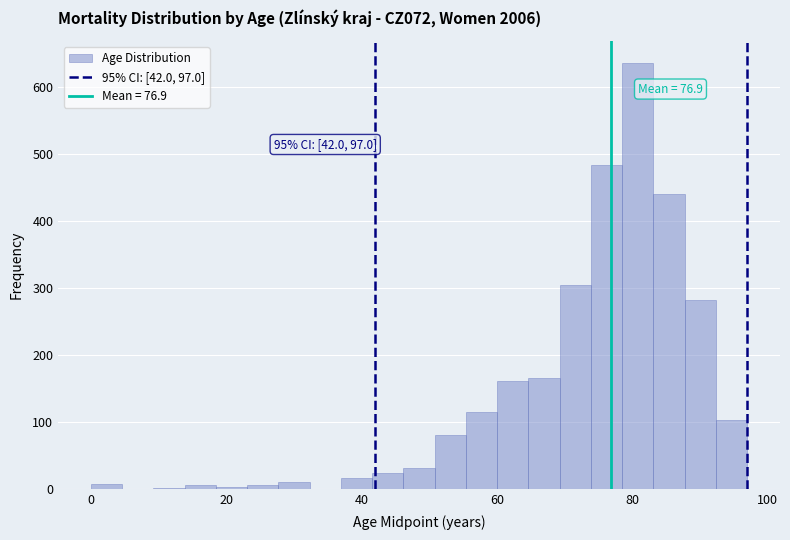

Around what value on the x-axis is the tallest bar? Give the approximate position of its centre, as read against the axis.

80